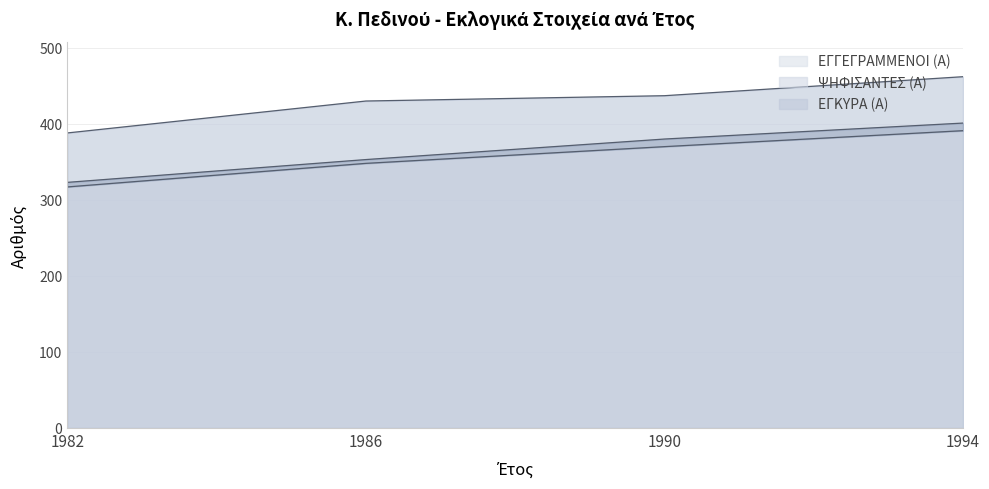

True or false: ΕΓΚΥΡΑ (Α) and ΨΗΦΙΣΑΝΤΕΣ (Α) intersect in this chart.

False